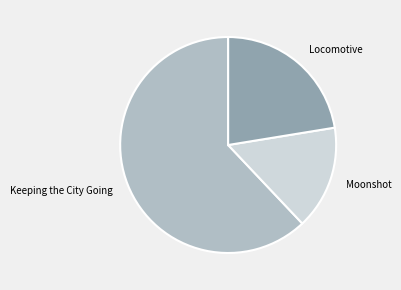

The Locomotive slice represents 22% of the pie. True or false?

True